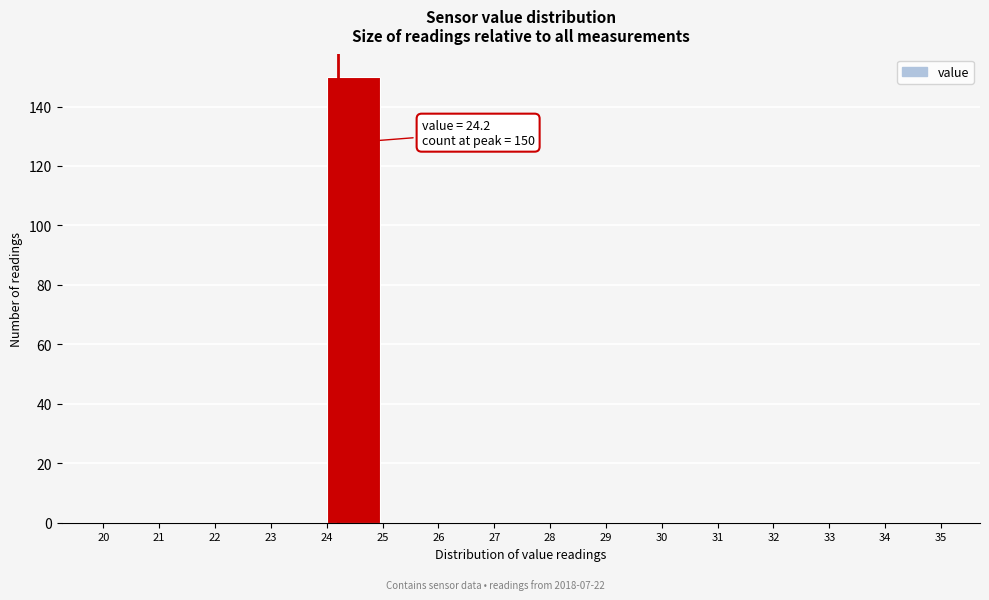

Over which range of the x-axis is the bar tallest?

24 to 25